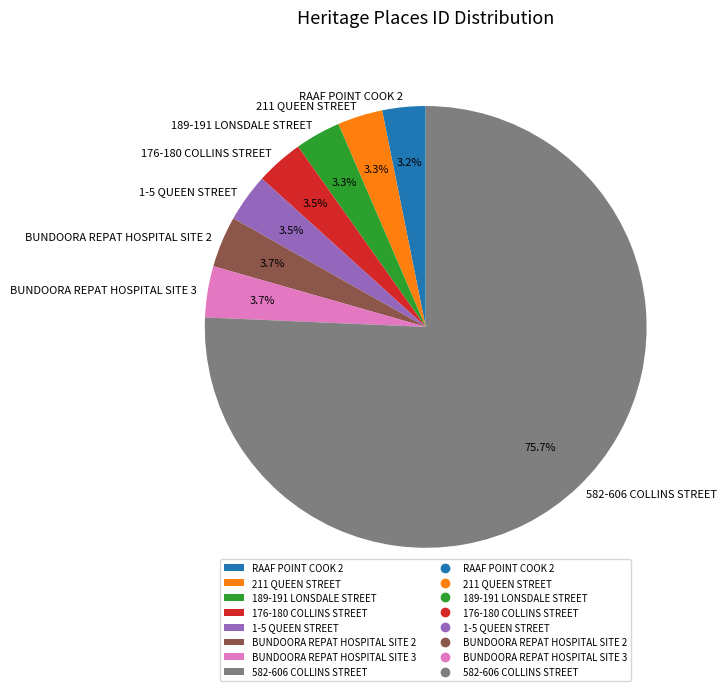

Which has a higher value, 189-191 LONSDALE STREET or 582-606 COLLINS STREET?

582-606 COLLINS STREET